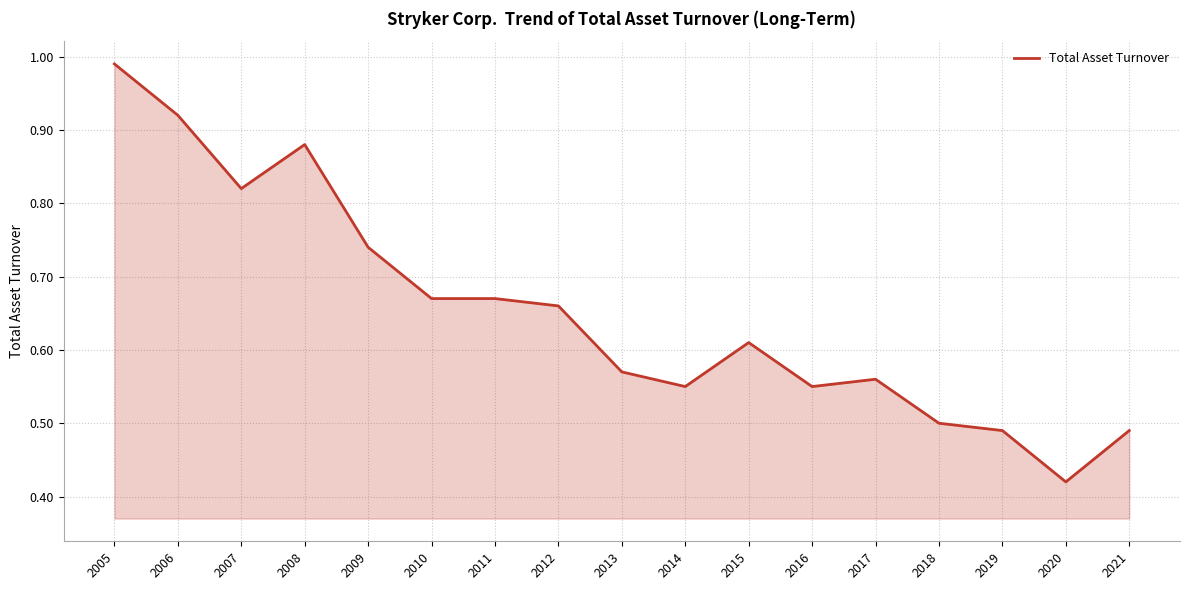

At which label is the value closest to 0?

2020